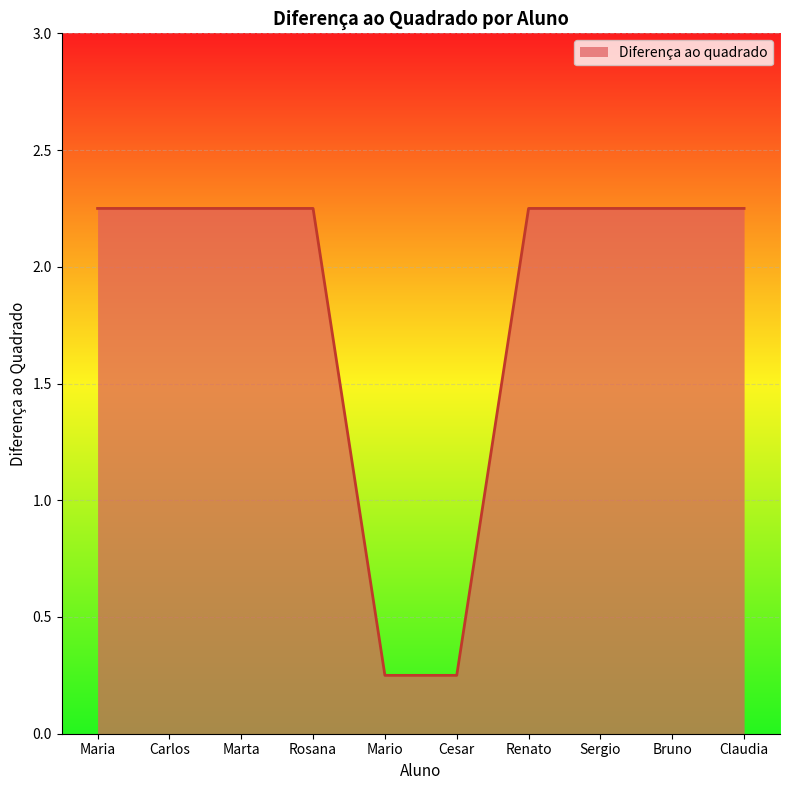

What is the sum of the values at Rosana and Bruno?

4.5